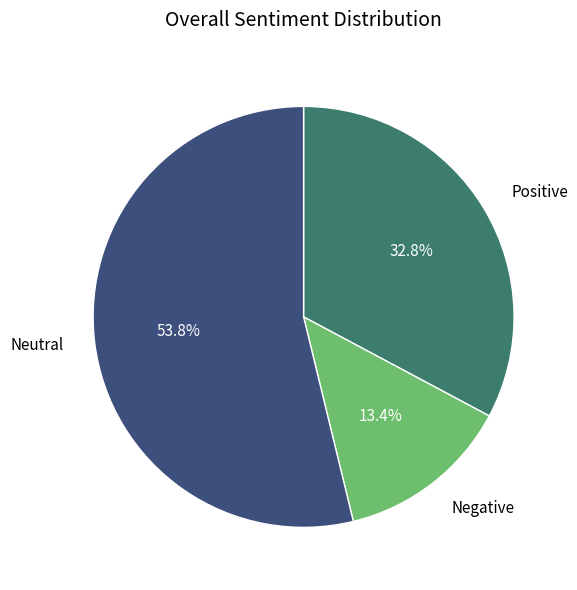

To the nearest percent, what is the average slice percentage?

33%